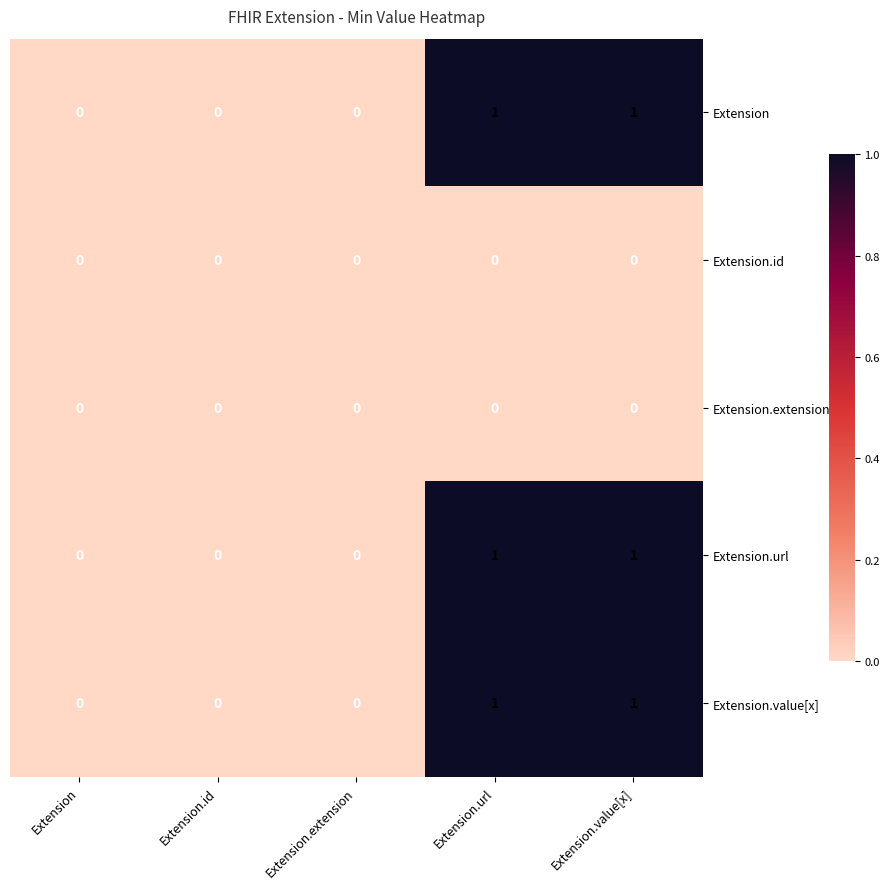

Count the Extension.value[x] values in the range 0 to 1.

5